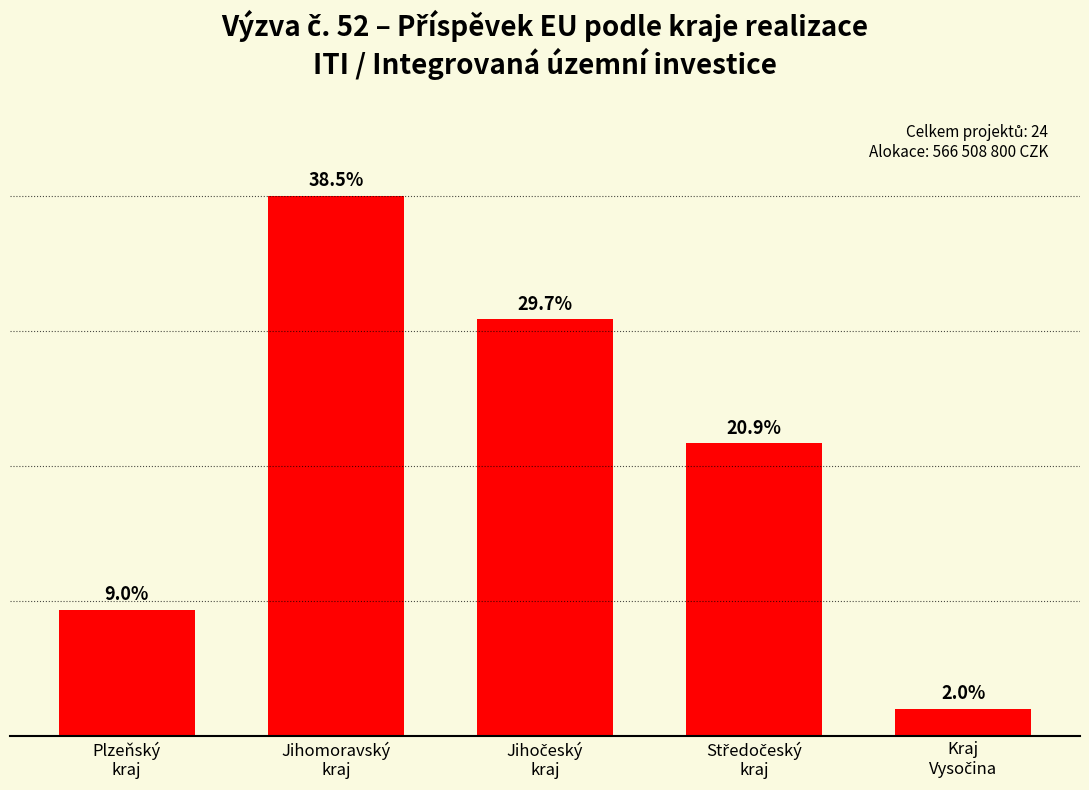

What is the ratio of the value at Plzeňský
kraj to the value at Středočeský
kraj?

0.4